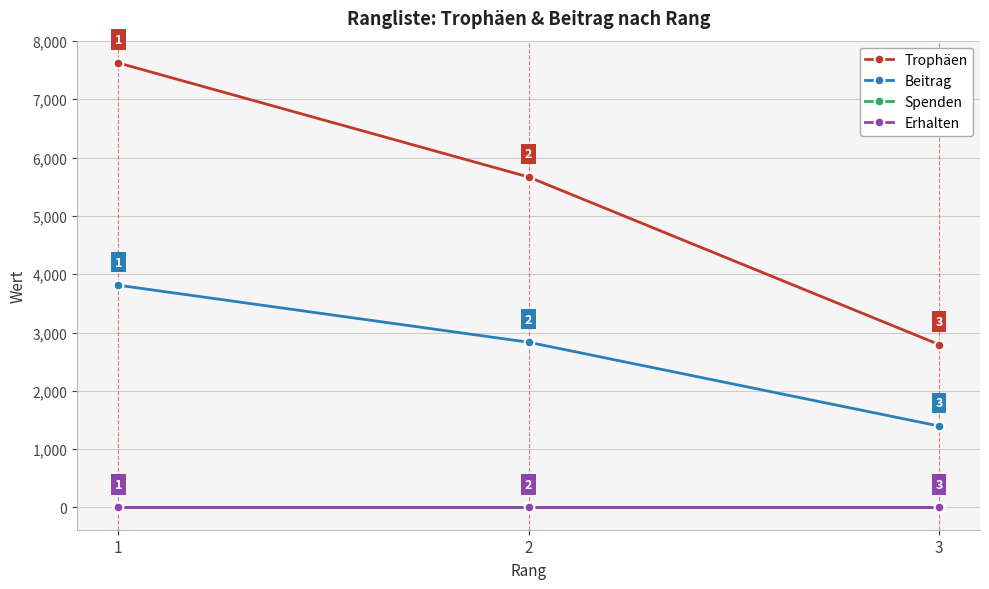

List the series in order of their peak value, lowest first.

Spenden, Erhalten, Beitrag, Trophäen